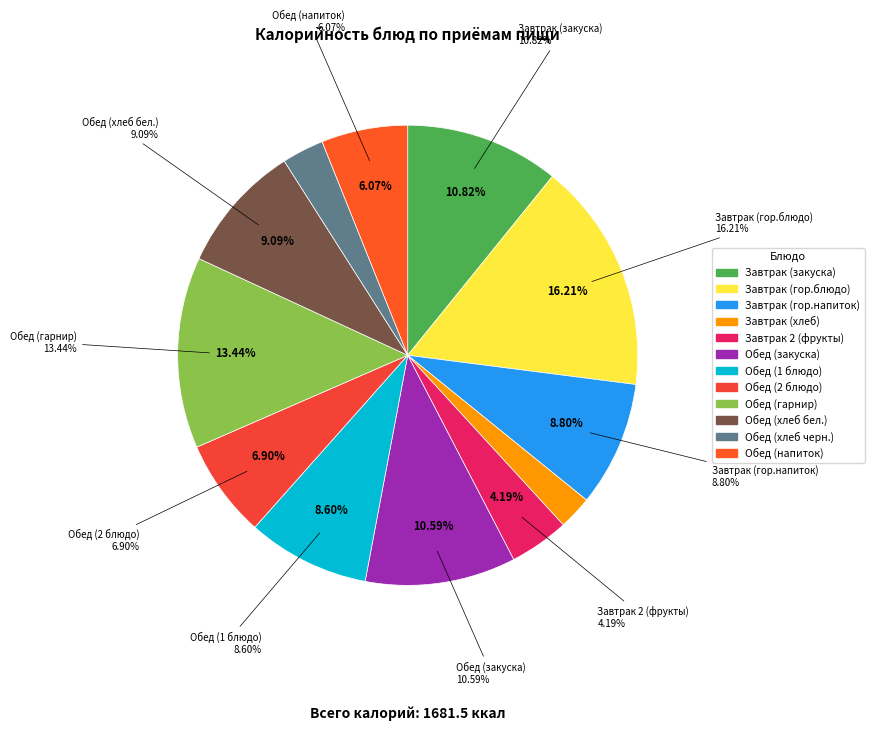

How many segments does this pie chart have?

12